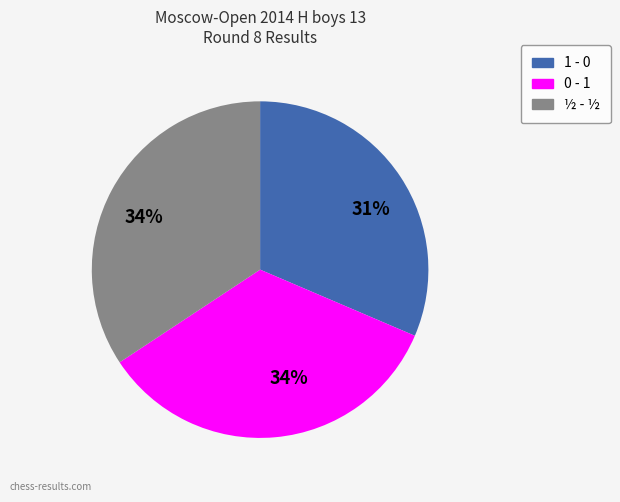

Is there any slice that represents more than half of the pie?

No